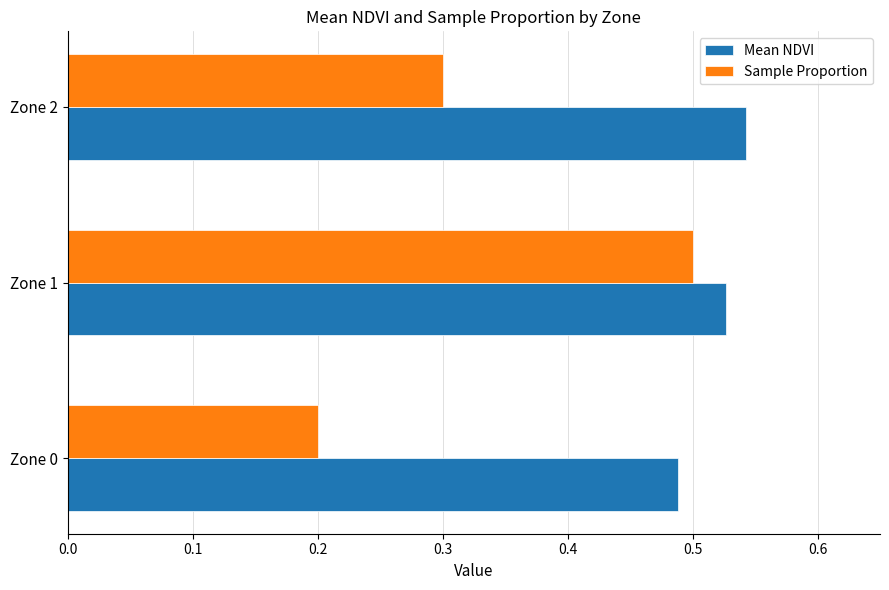

List the labels in order of Sample Proportion value, smallest first.

Zone 0, Zone 2, Zone 1